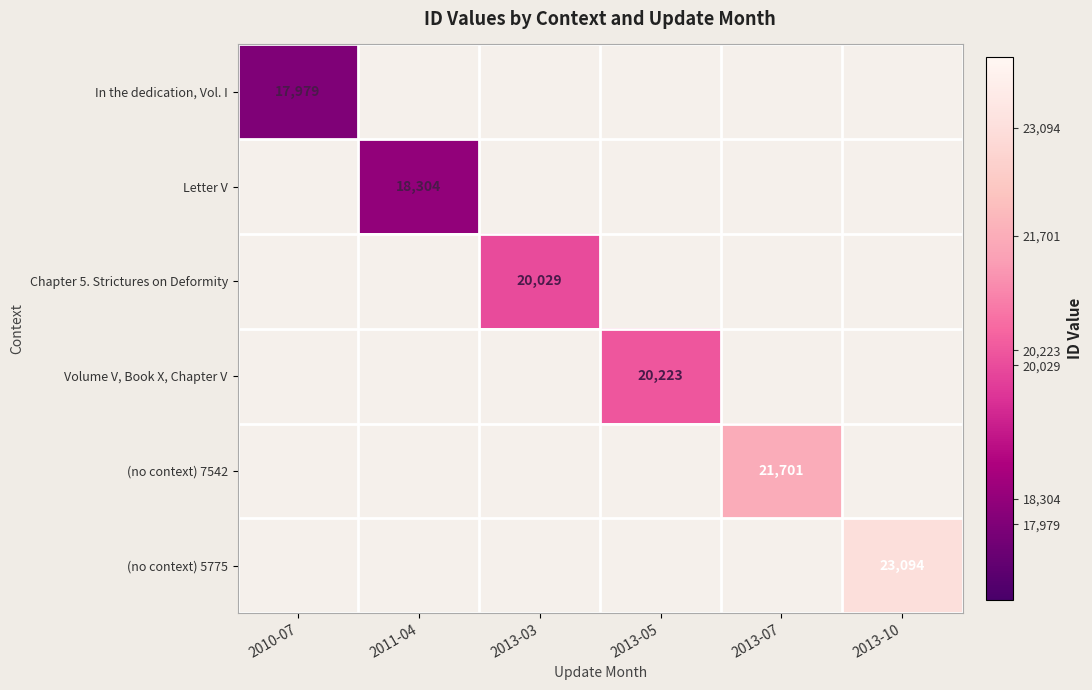

The (no context) 7542 series shows 38530.9 at 2013-07. True or false?

False